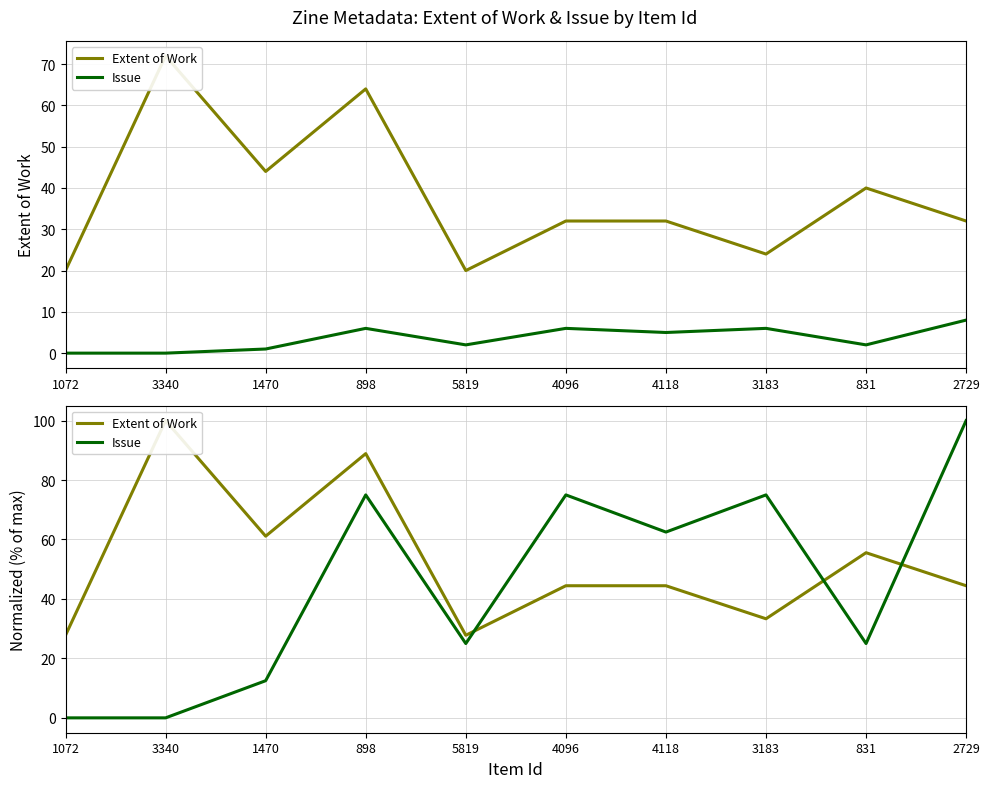

What are all the series names shown in the legend?

Extent of Work, Issue